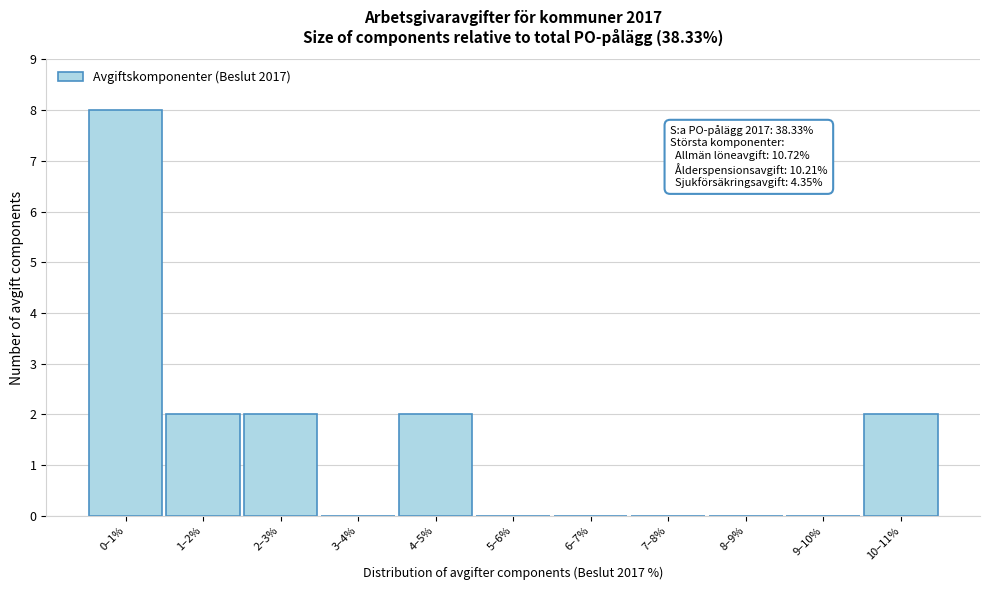

Reading right to left, extract all data points from this chart.

10–11%=2	9–10%=0	8–9%=0	7–8%=0	6–7%=0	5–6%=0	4–5%=2	3–4%=0	2–3%=2	1–2%=2	0–1%=8